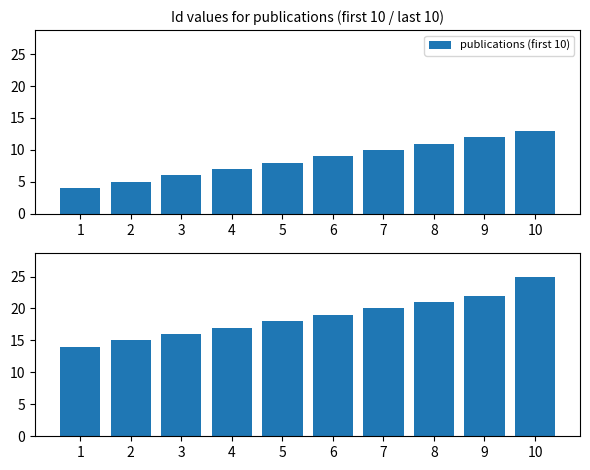

What is the difference between the maximum and minimum values in the publications (last 10) series?

11